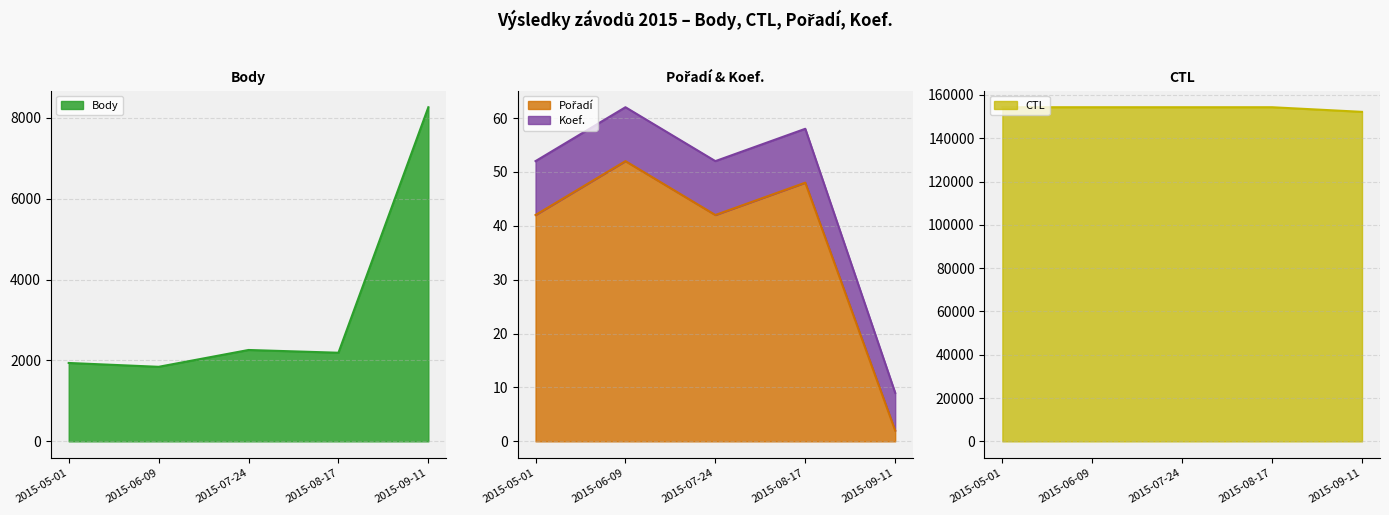

Which label corresponds to the smallest value in the chart?

2015-09-11